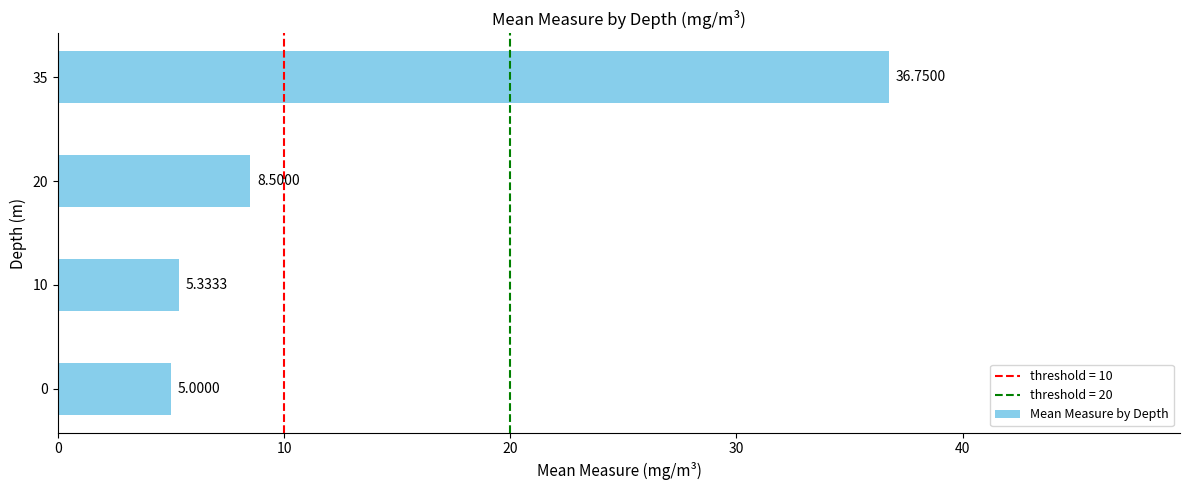

The chart shows a value of 5.0 at 0. True or false?

True